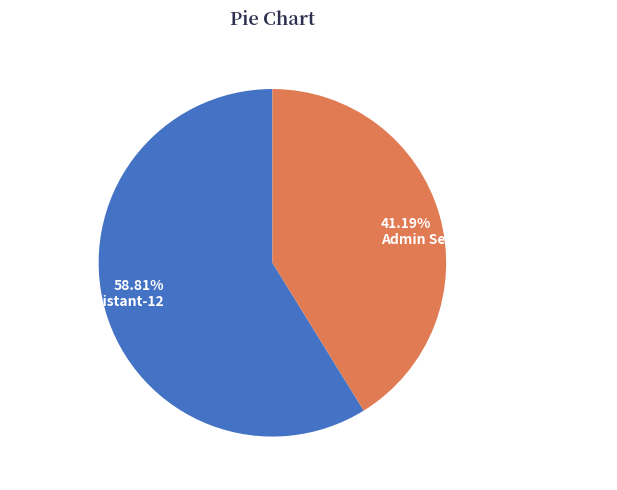

To the nearest percent, what percentage of the pie is Admin Secretary Superintendent?

41%